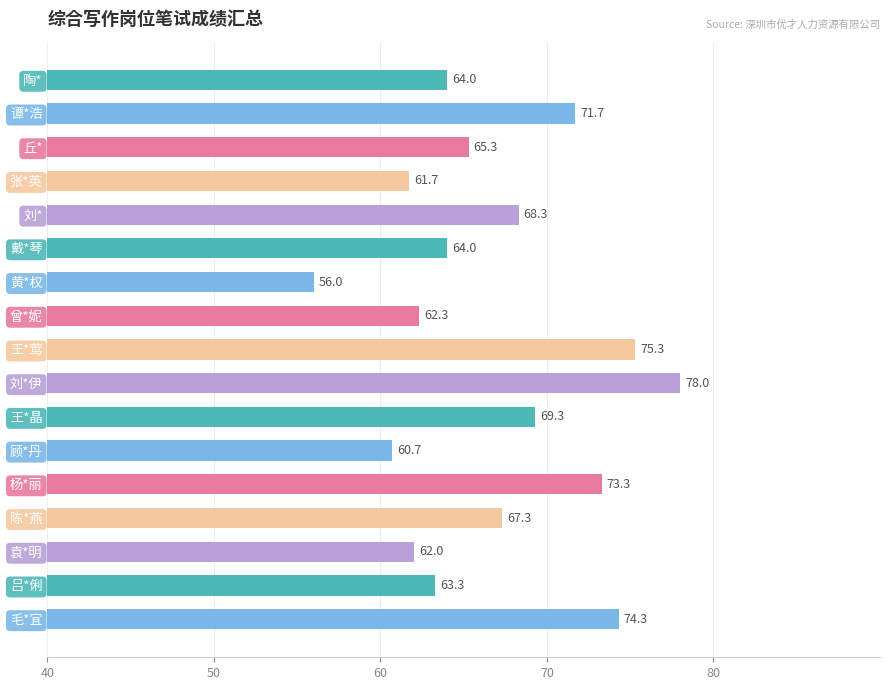

How many series are shown in this chart?

1